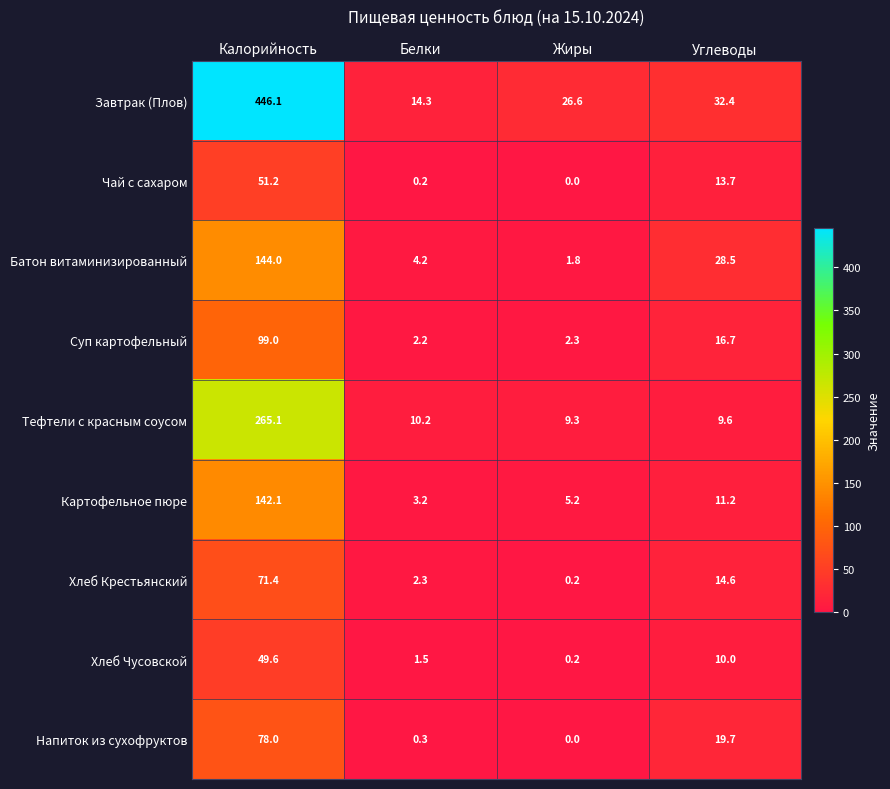

Where is Картофельное пюре nearest to the value 72?

Углеводы